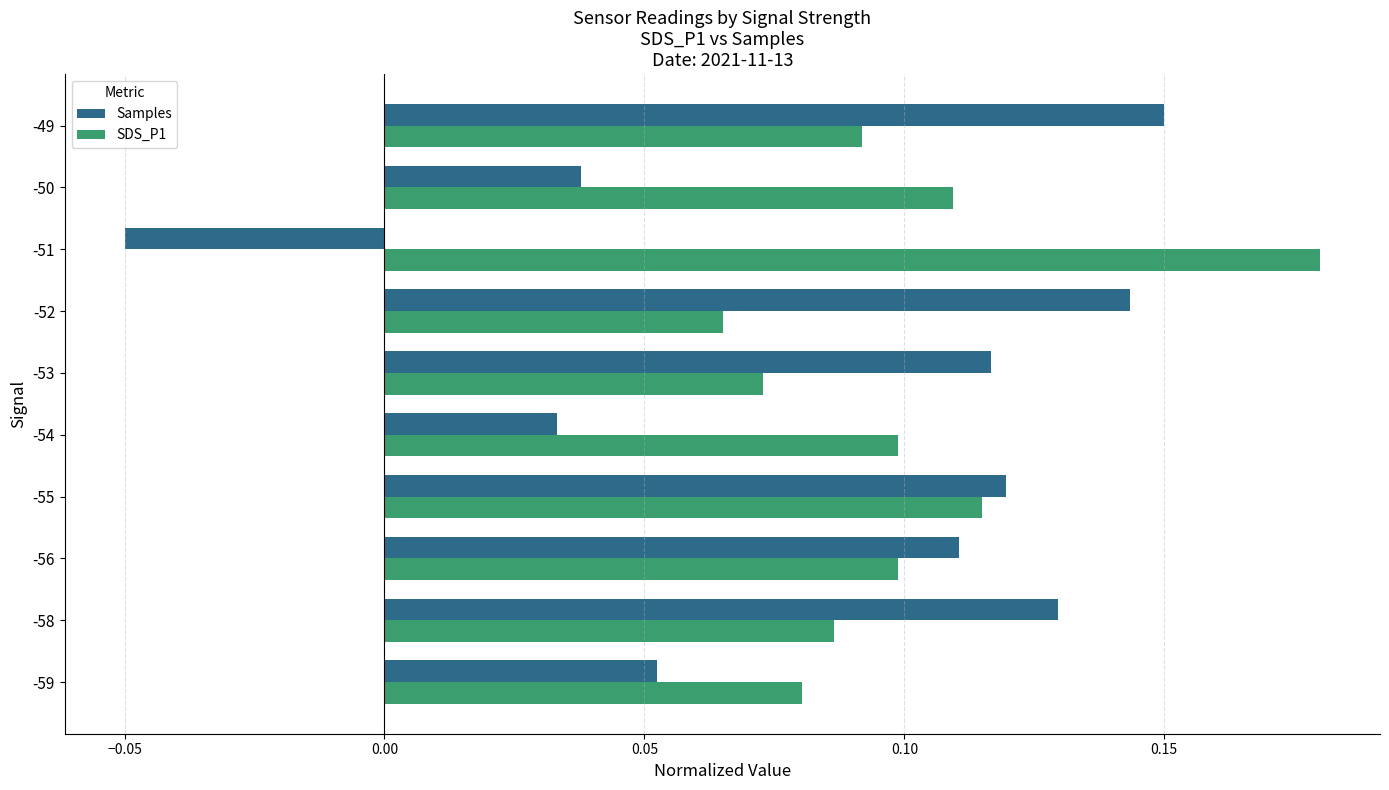

The value of Samples at -58 is 0.1. True or false?

True